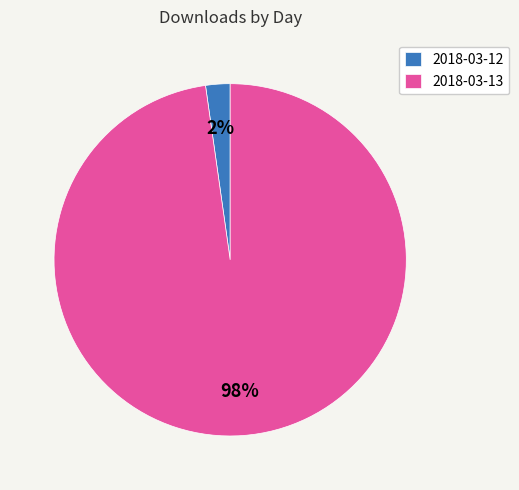

The 2018-03-12 slice represents 2% of the pie. True or false?

True